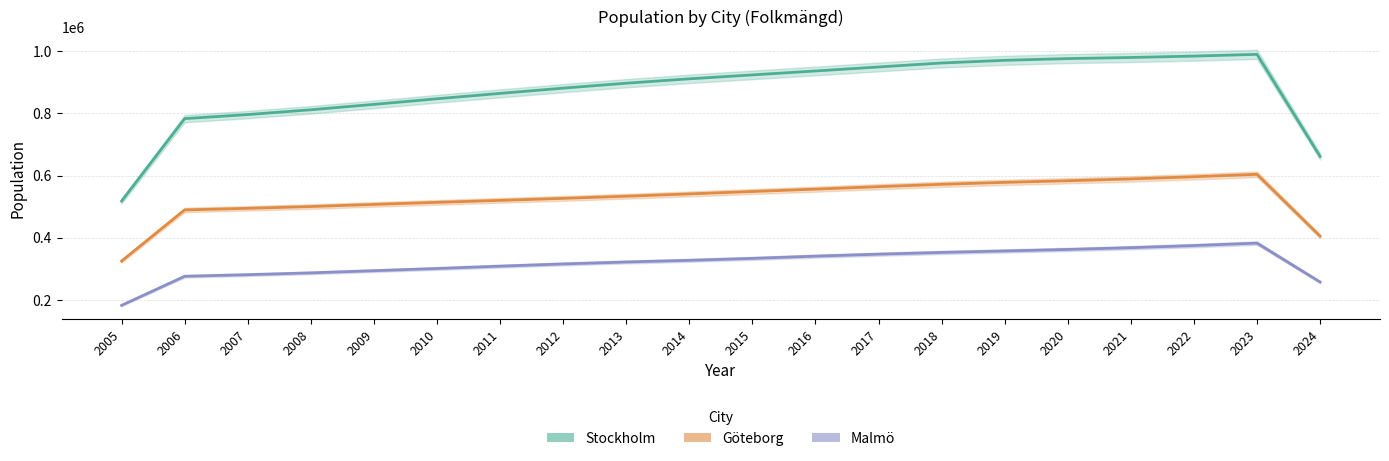

Rank the series by their maximum value, from highest to lowest.

Stockholm, Göteborg, Malmö